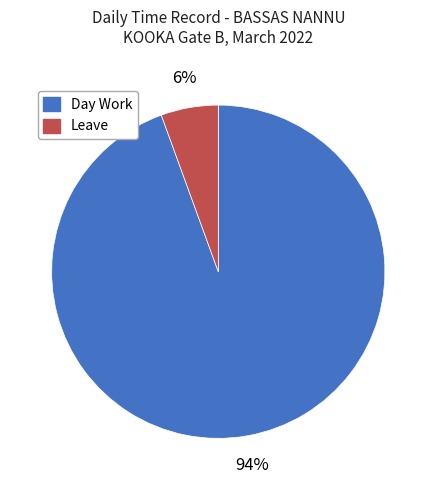

True or false: Leave accounts for 6% of the total.

True